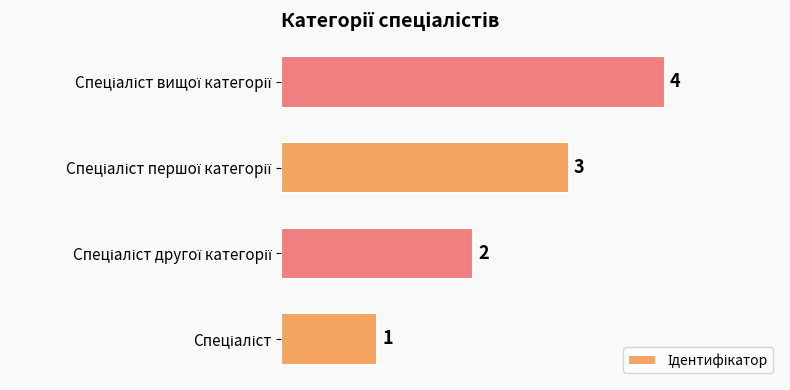

What is the maximum value shown in the chart?

4